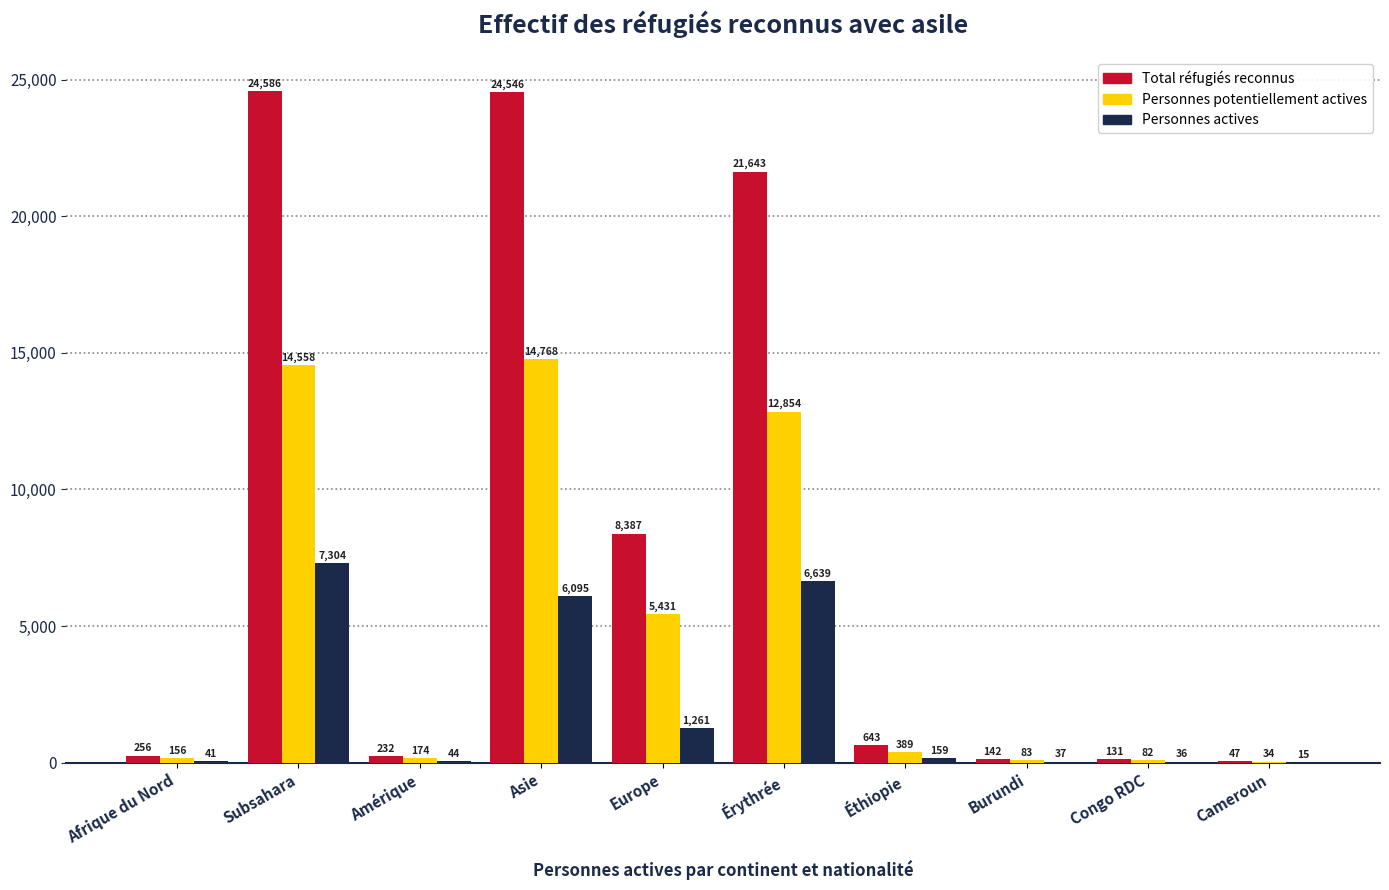

What is the difference between the Total réfugiés reconnus values at Burundi and Érythrée?

21501